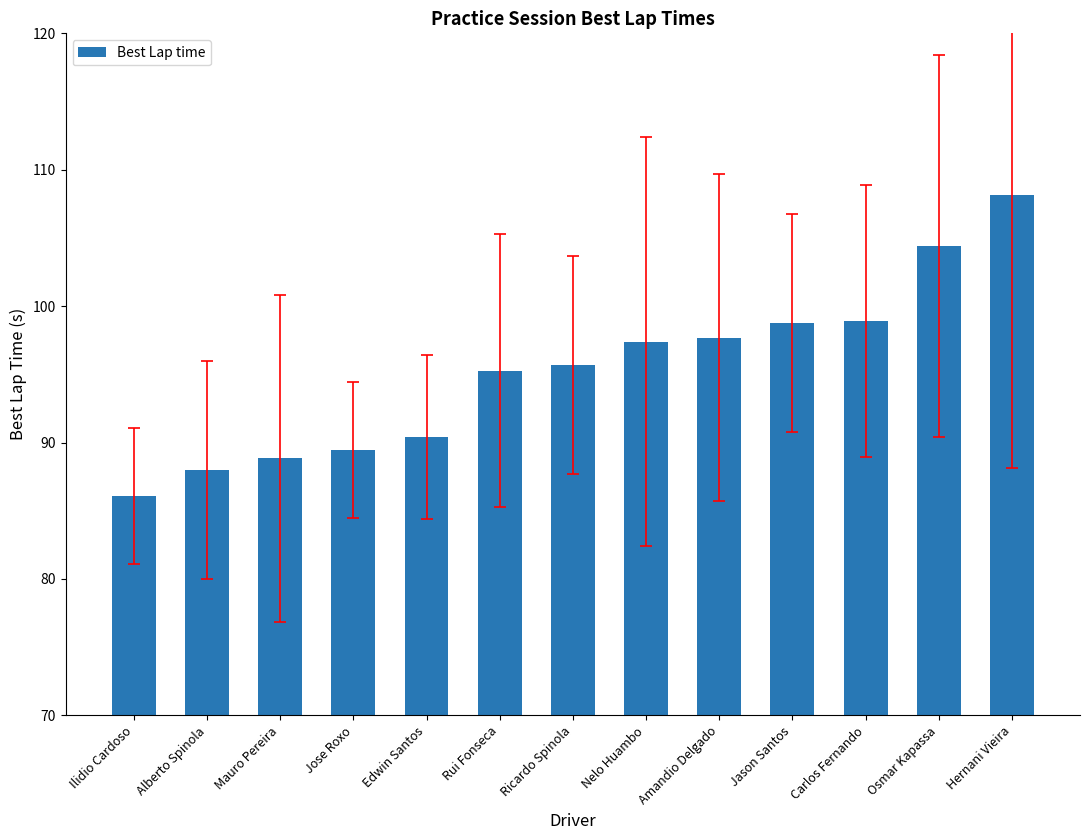

Between Jason Santos and Ilidio Cardoso, which is larger?

Jason Santos